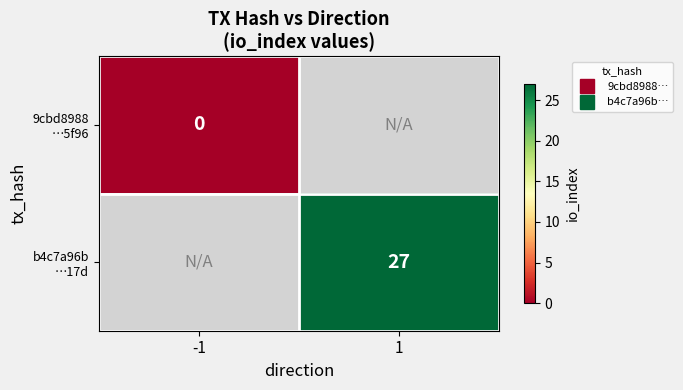

Which series has the largest range (max minus min)?

9cbd8988 …5f96